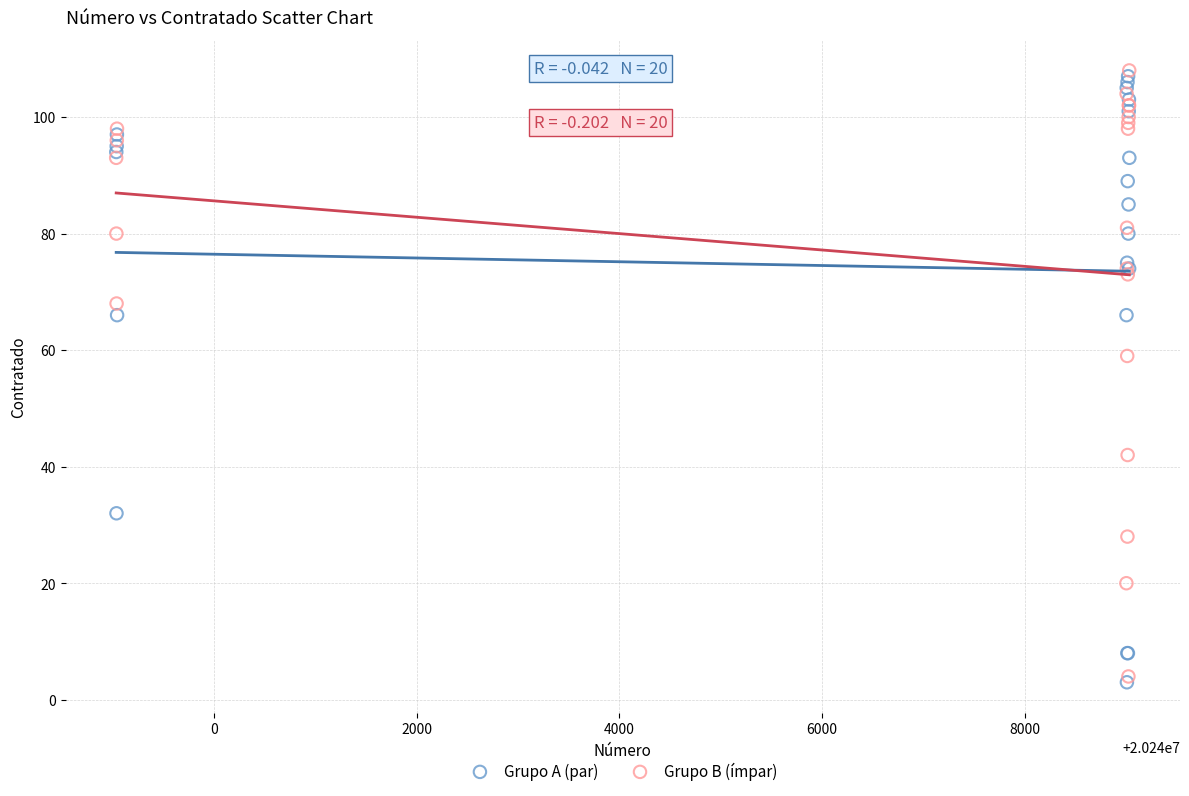

What are all the series names shown in the legend?

Grupo A (par), Grupo B (ímpar)